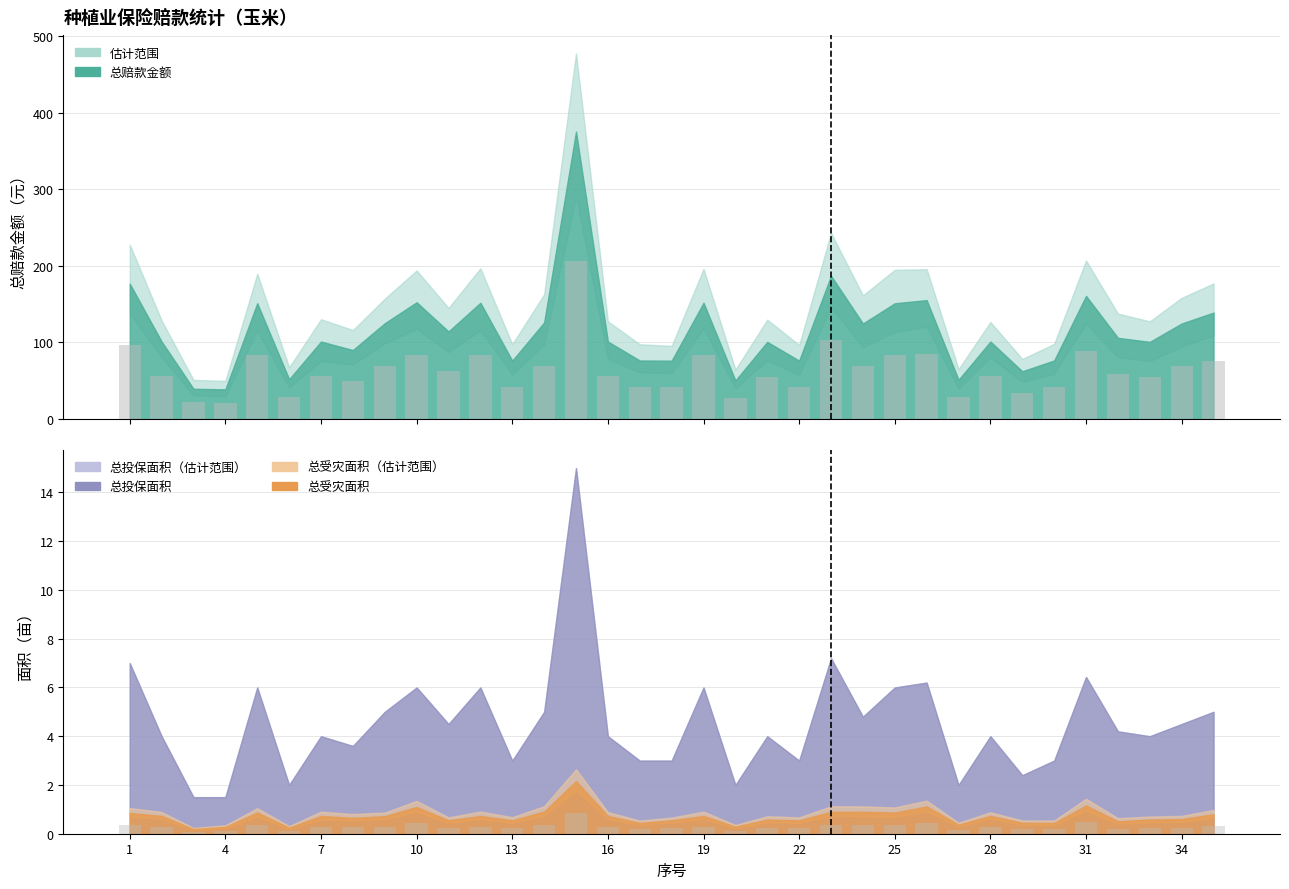

Which category has the lowest value across all series?

3